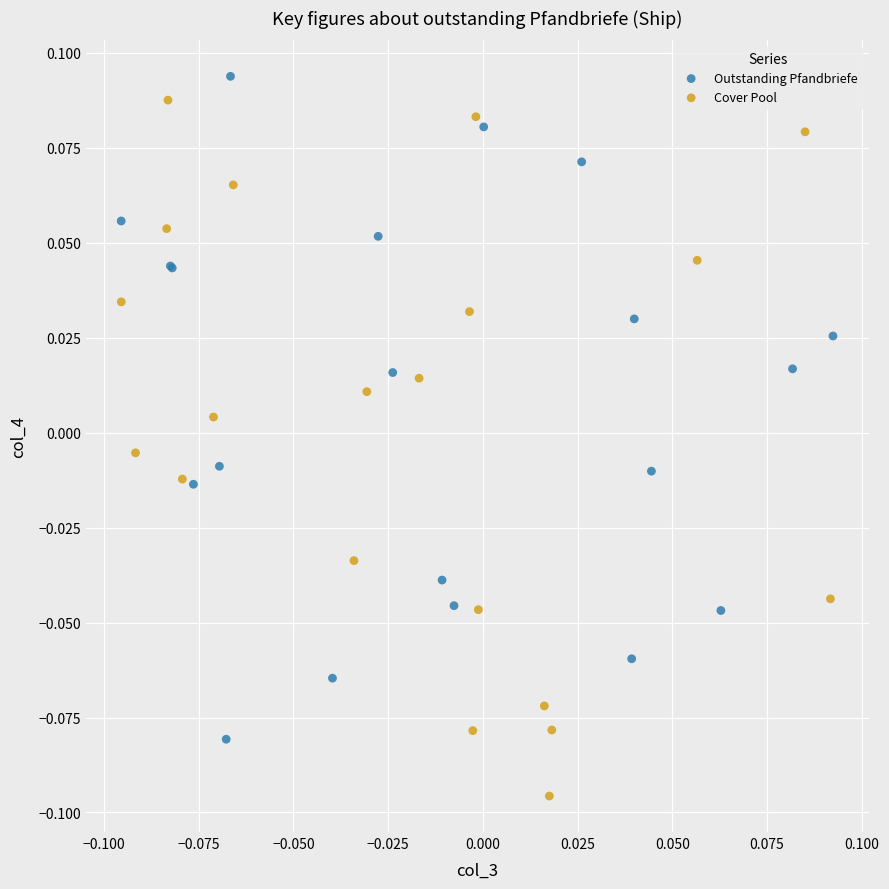

Which series reaches the minimum Y coordinate?

Cover Pool